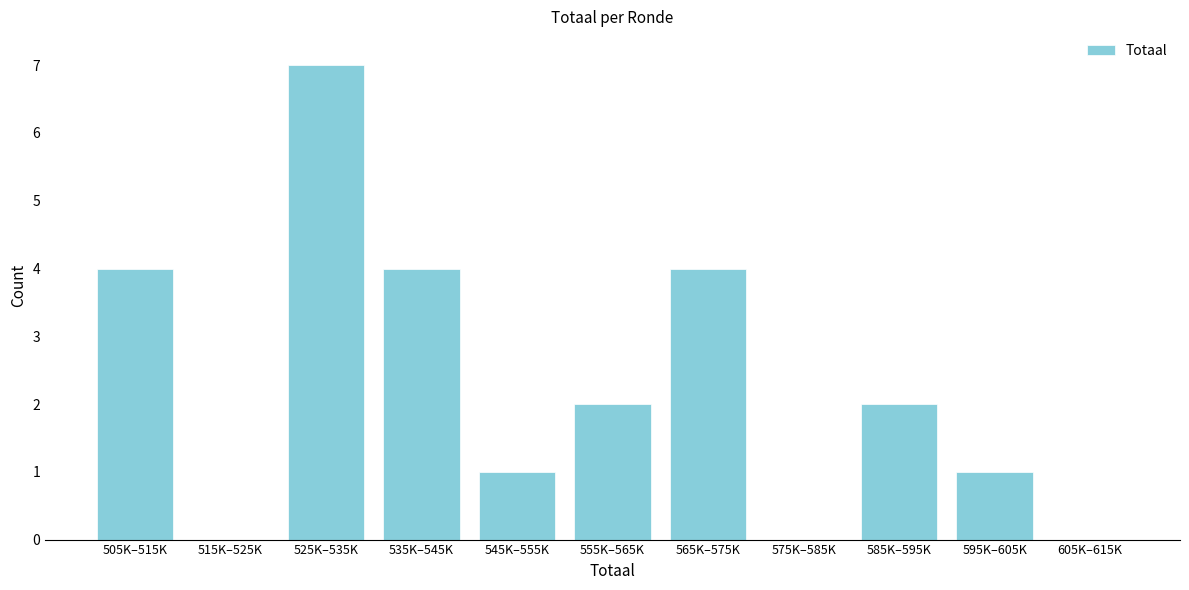

Reading left to right, what are all the values shown in this chart?

505K–515K=4	515K–525K=0	525K–535K=7	535K–545K=4	545K–555K=1	555K–565K=2	565K–575K=4	575K–585K=0	585K–595K=2	595K–605K=1	605K–615K=0